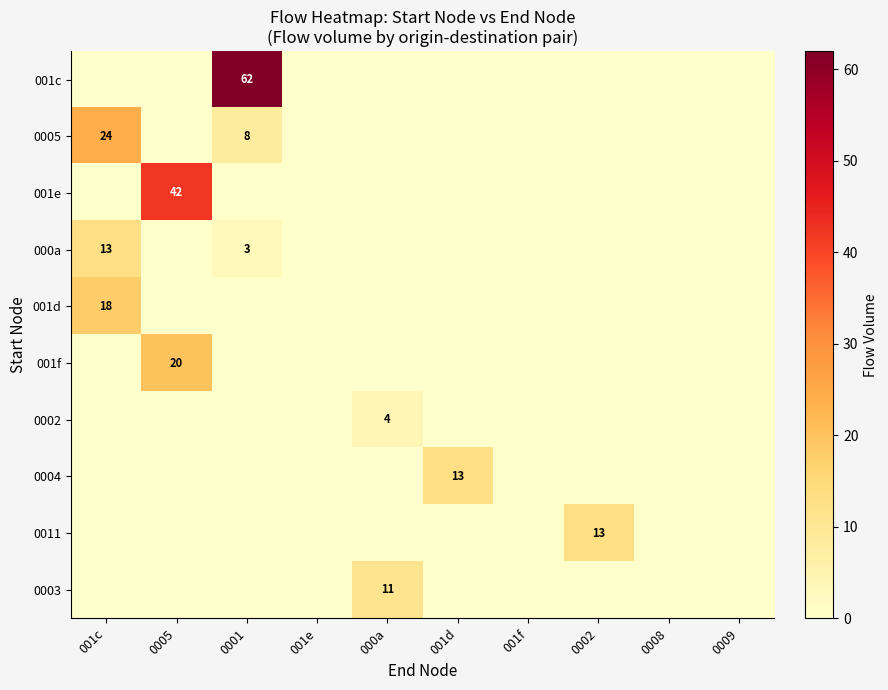

The value of 0011 at 0002 is 13. True or false?

True